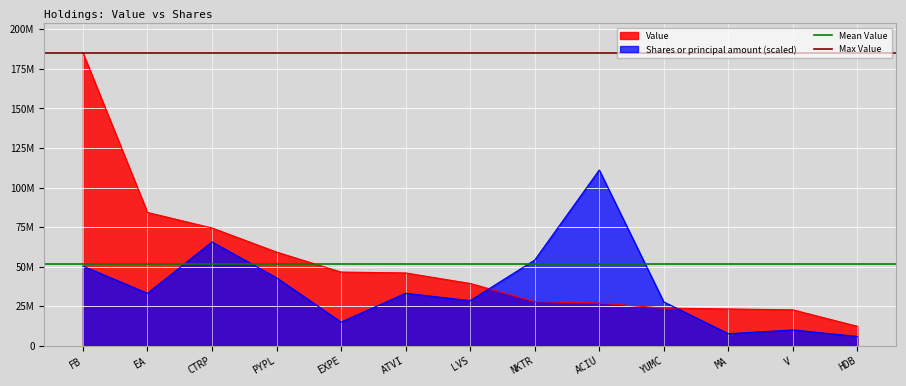

Which category has the highest value across all series?

FB